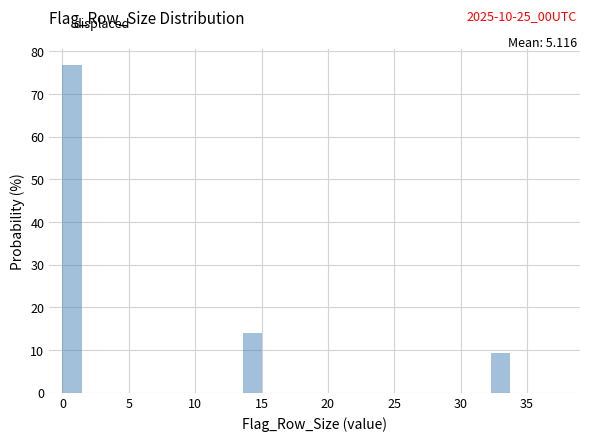

Read against the x-axis, roughly where is the centre of the tallest bar?

0.5